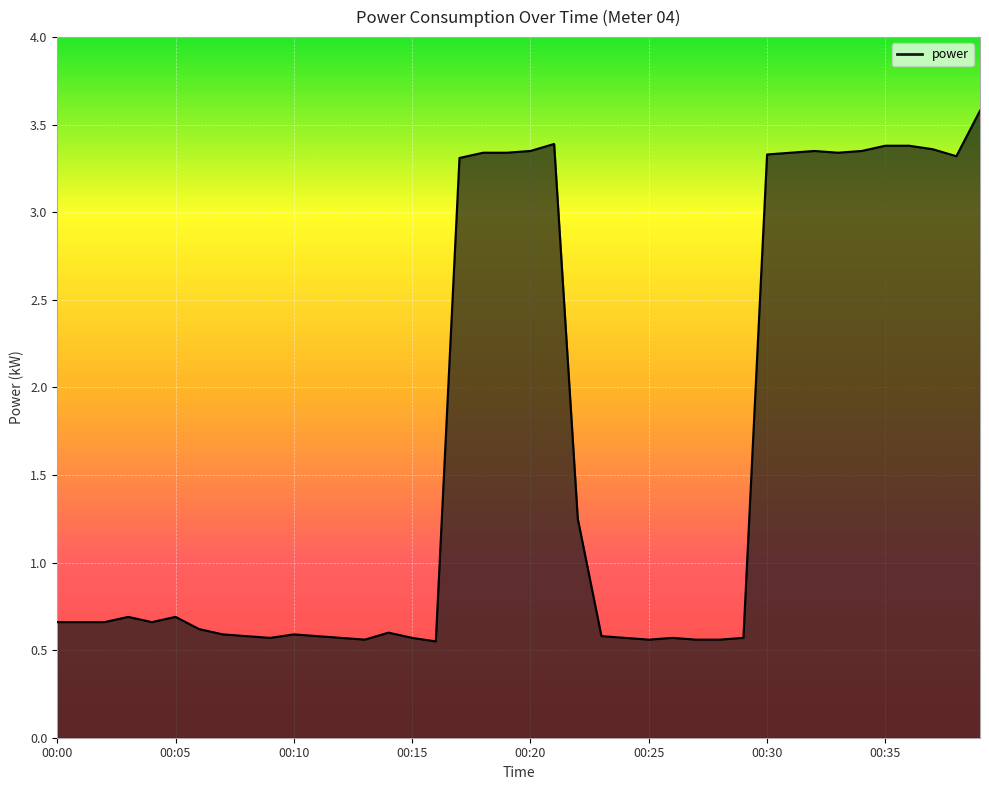

What is the difference between the maximum and minimum values?

3.0